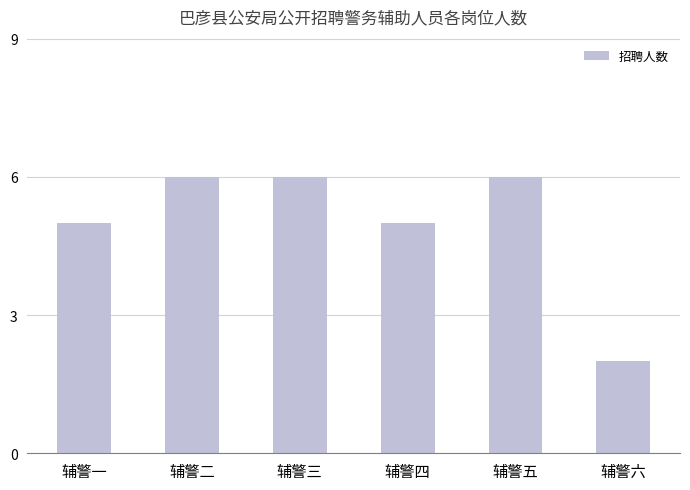

Reading left to right, list all the values displayed in this chart.

5	6	6	5	6	2